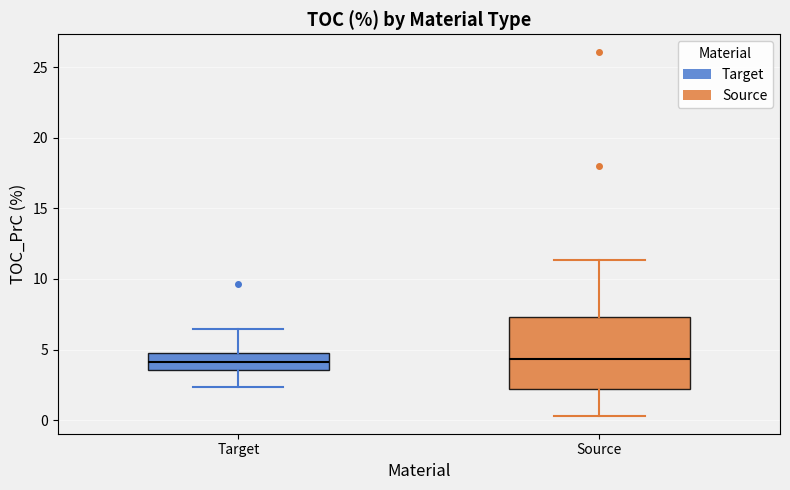

Where does the median line of the box for Target sit on the y-axis? The values are not printed on the chart, so give them approximately, as read against the axis.

4.0